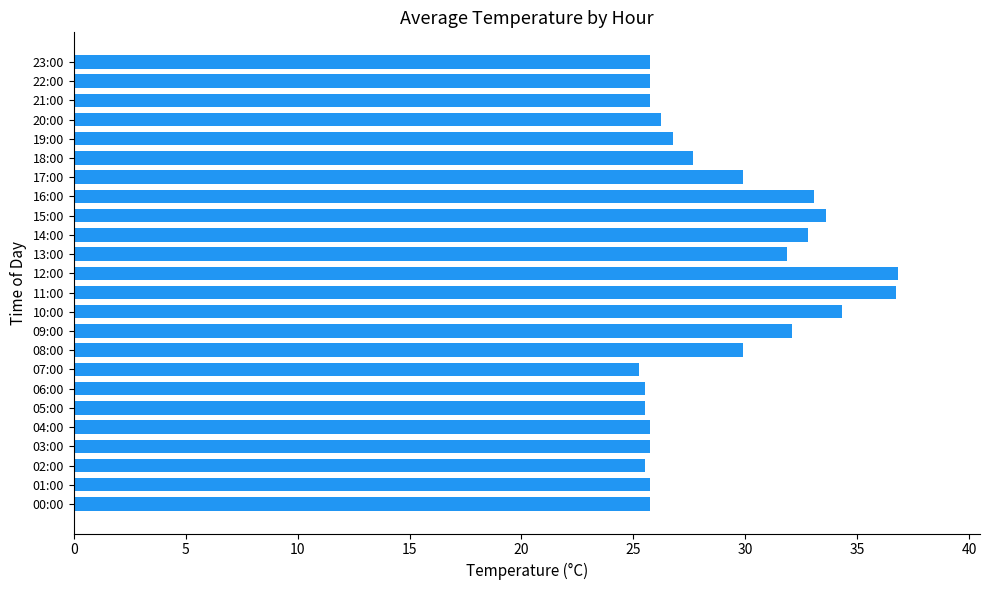

The chart shows a value of 25.8 at 00:00. True or false?

True